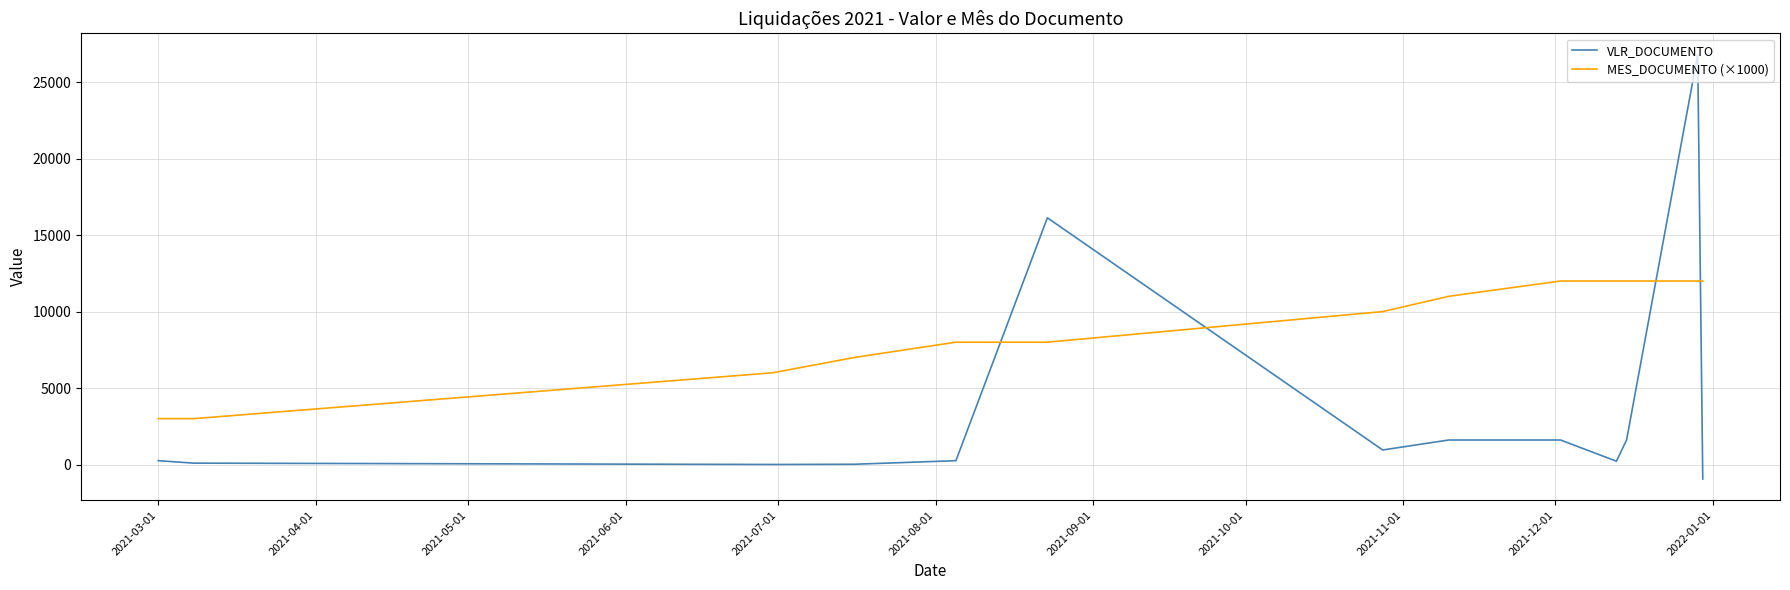

Is this an area chart (filled region under the line)?

No